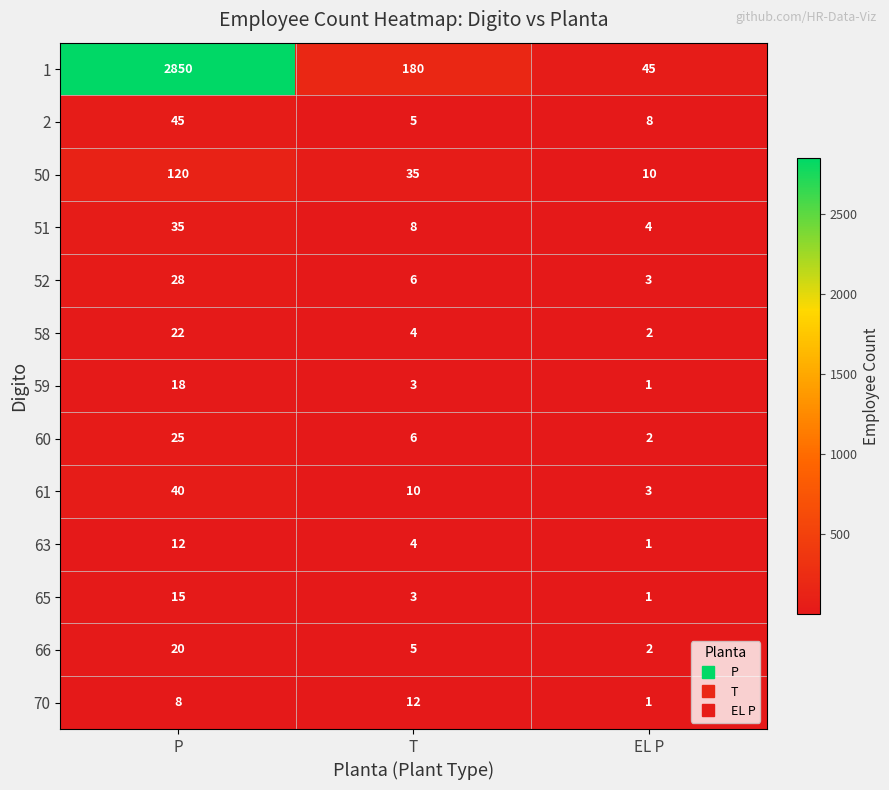

At which category does the chart reach its minimum across all series?

EL P